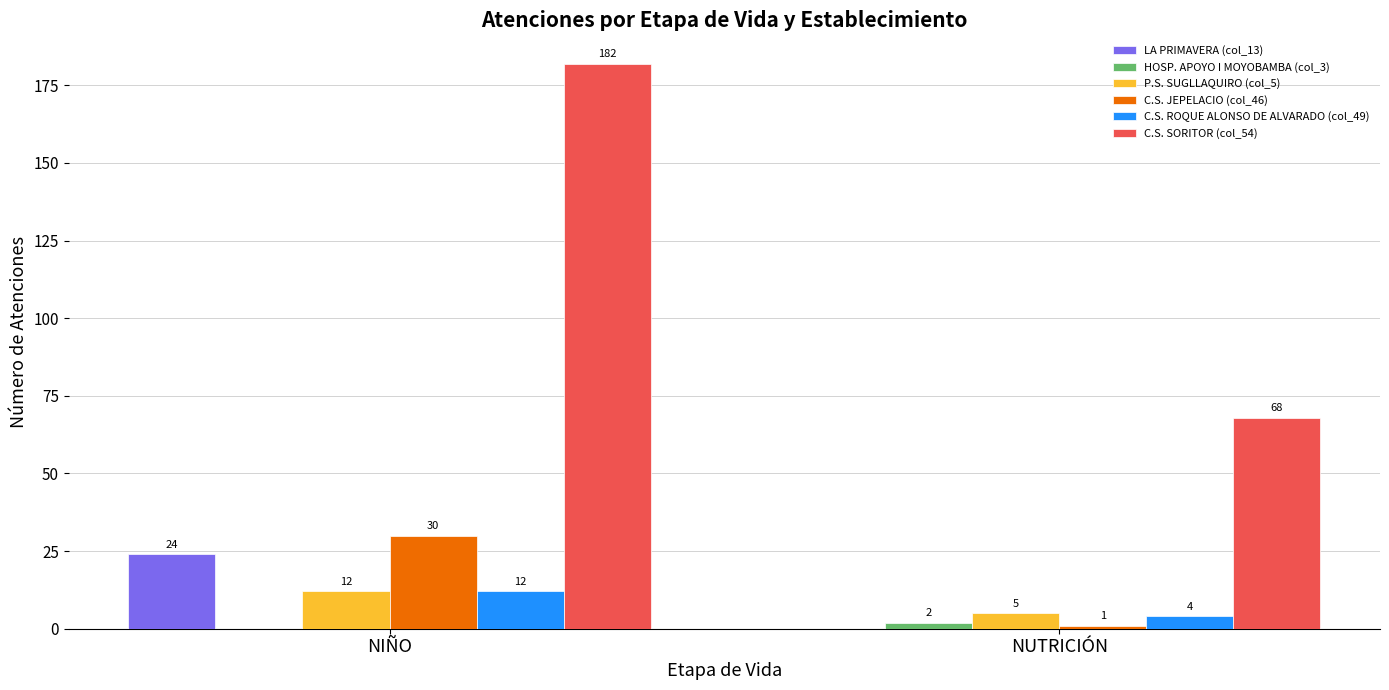

What is the spread (max minus min) of values at NUTRICIÓN?

68